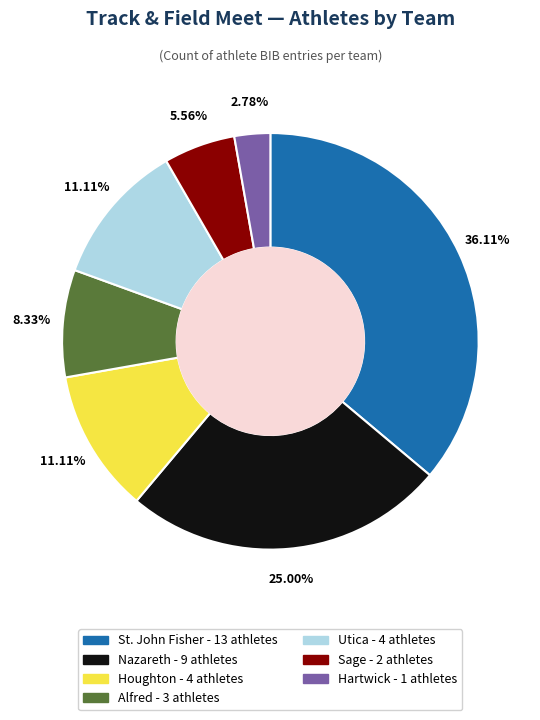

To the nearest percent, what is the average slice percentage?

14%